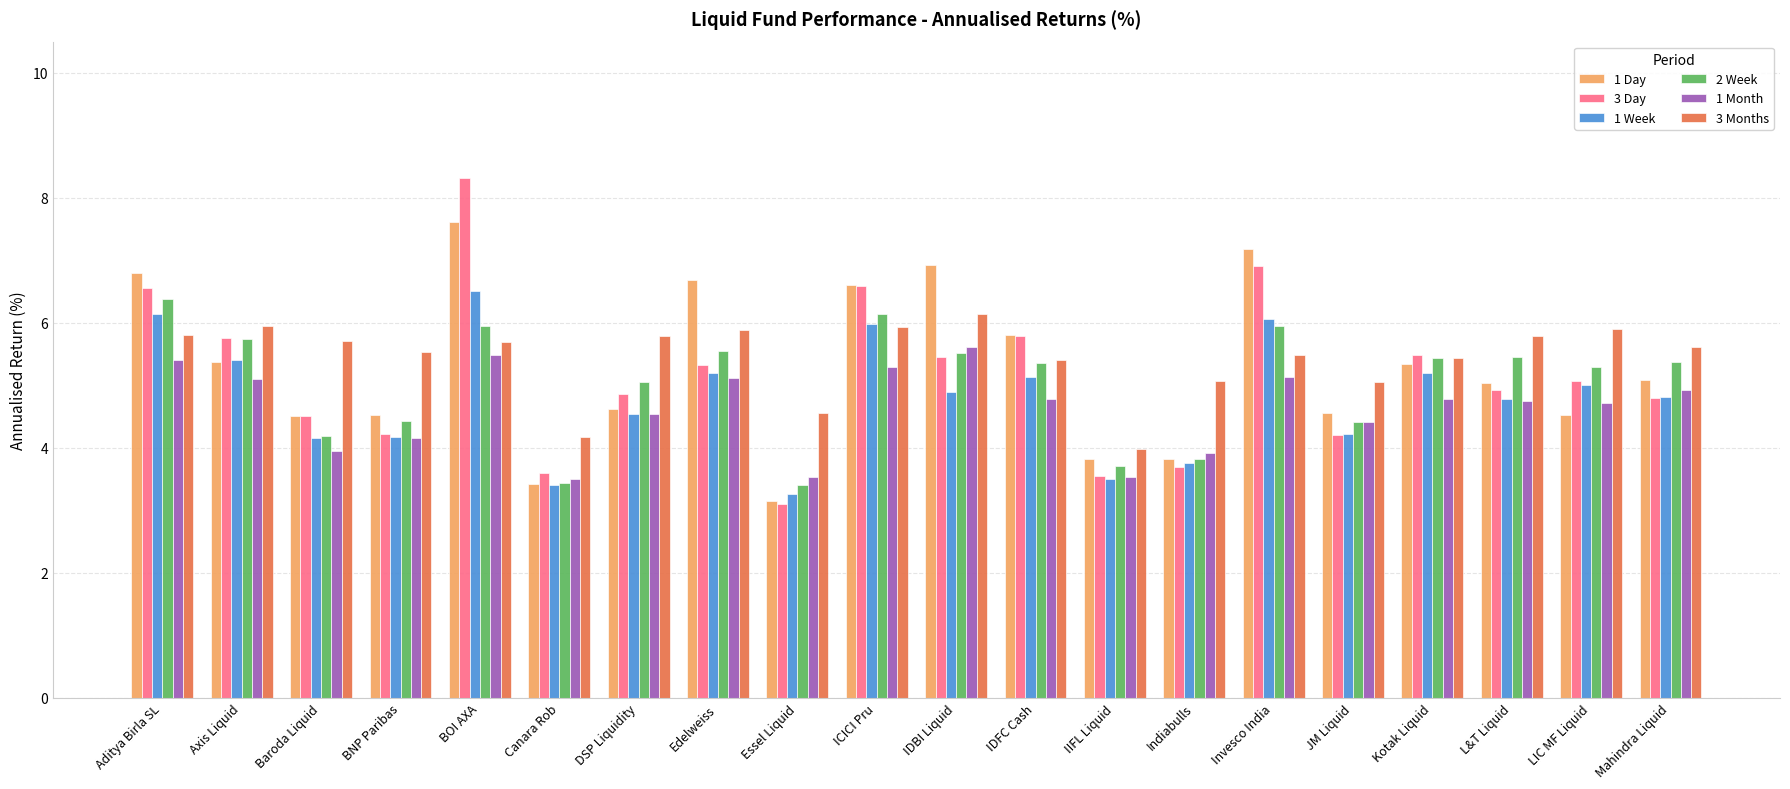

Which series has the widest spread of values?

3 Day